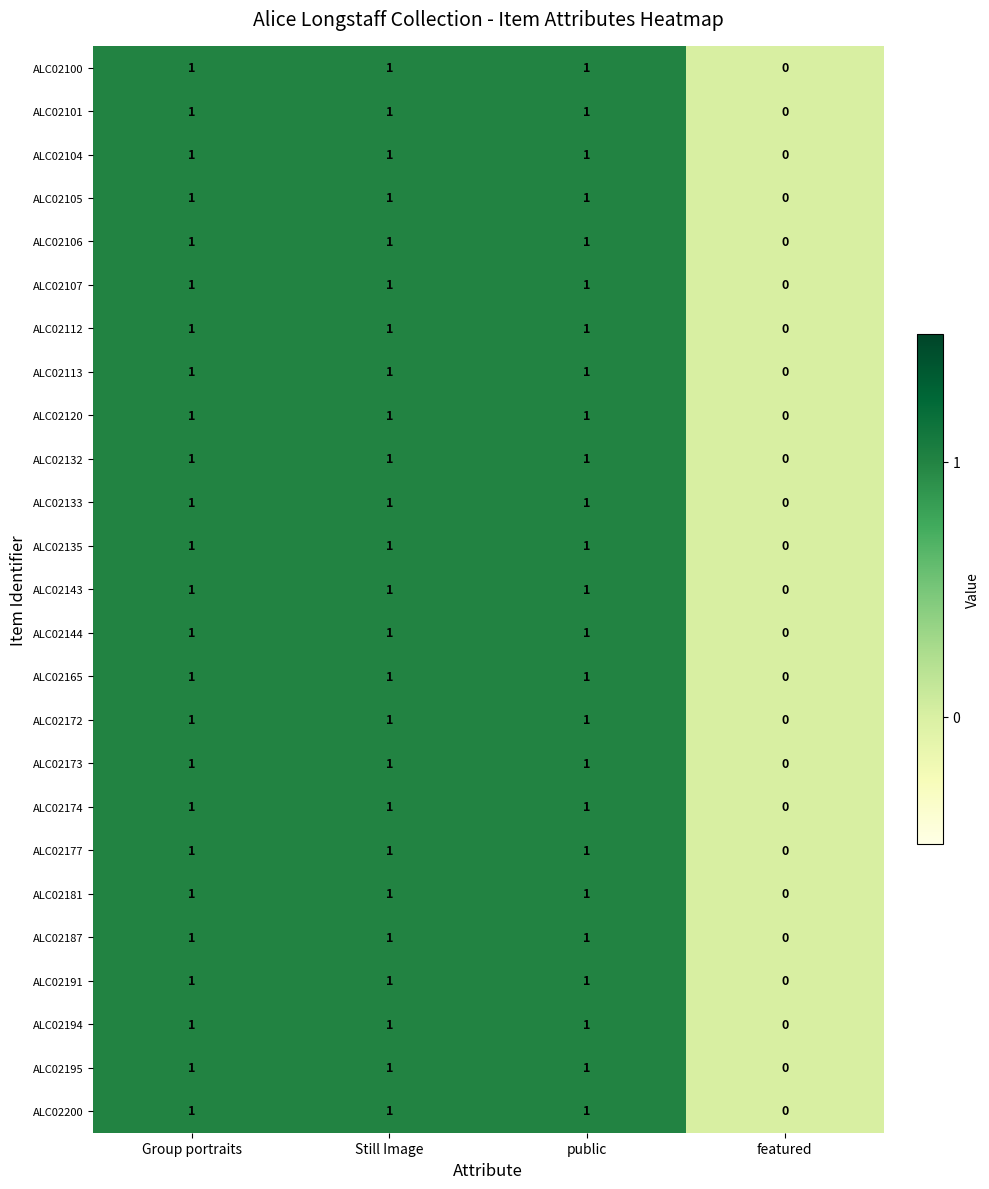

True or false: ALC02194 has a value of 0 at public.

False